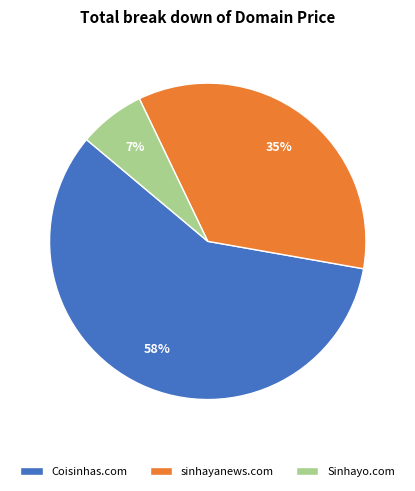

The sinhayanews.com slice represents 35% of the pie. True or false?

True